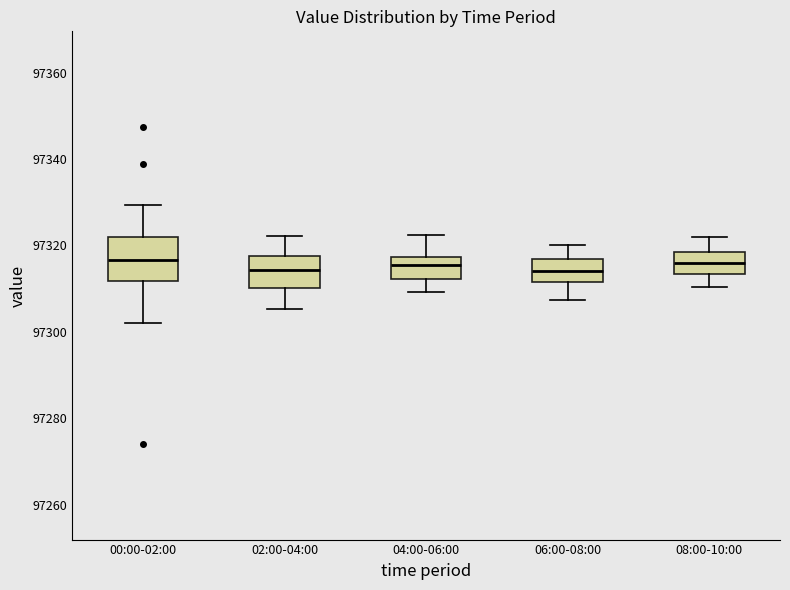

Reading left to right, read every box against the y-axis: the position of its median line, the range the box covers, and the ends of its whiskers. The values are not printed on the chart, so give them approximately, as read against the axis.

00:00-02:00: median 97316, box 97312 to 97322, whiskers 97302 to 97330
02:00-04:00: median 97314, box 97310 to 97318, whiskers 97306 to 97322
04:00-06:00: median 97316, box 97312 to 97318, whiskers 97310 to 97322
06:00-08:00: median 97314, box 97312 to 97316, whiskers 97308 to 97320
08:00-10:00: median 97316, box 97314 to 97318, whiskers 97310 to 97322